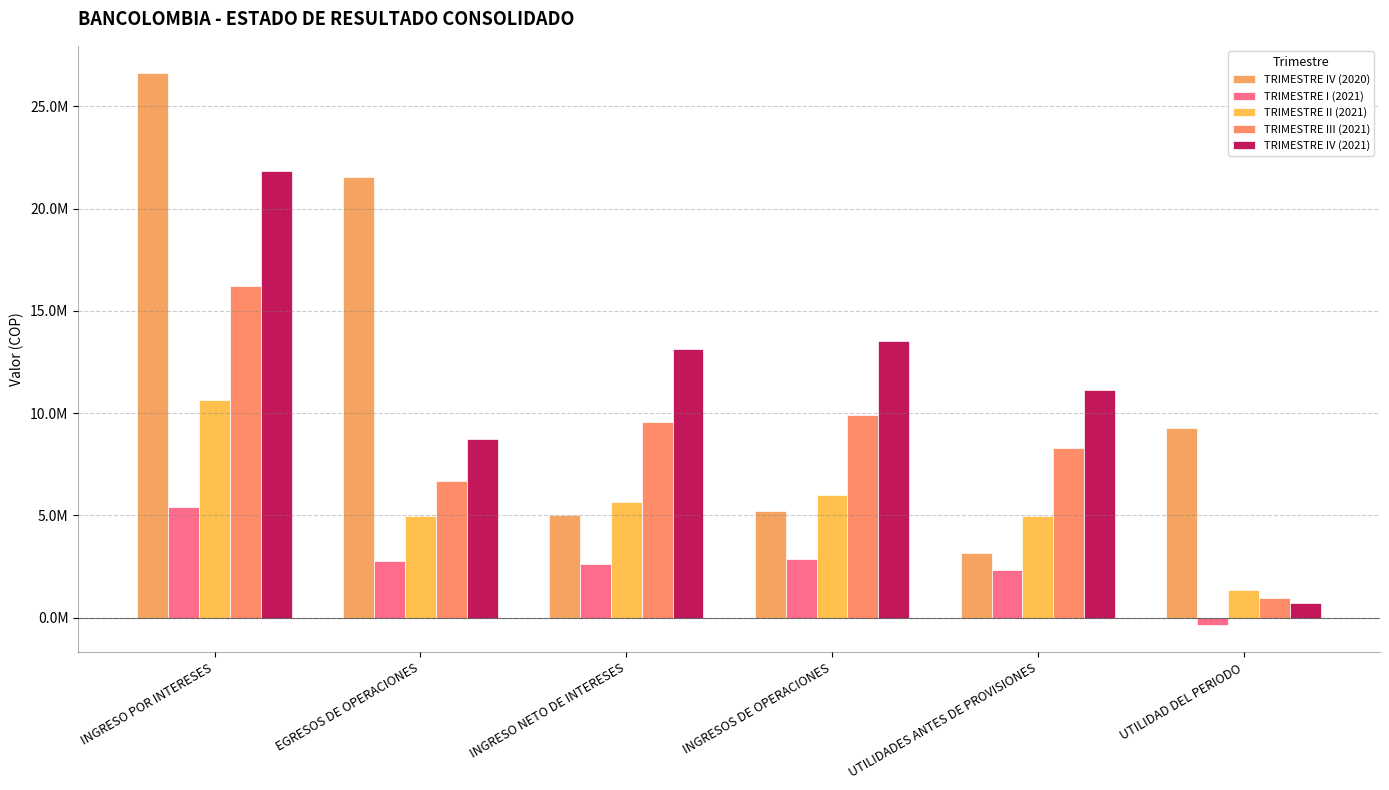

What is the label of the 3rd bar from the left?

INGRESO NETO DE INTERESES